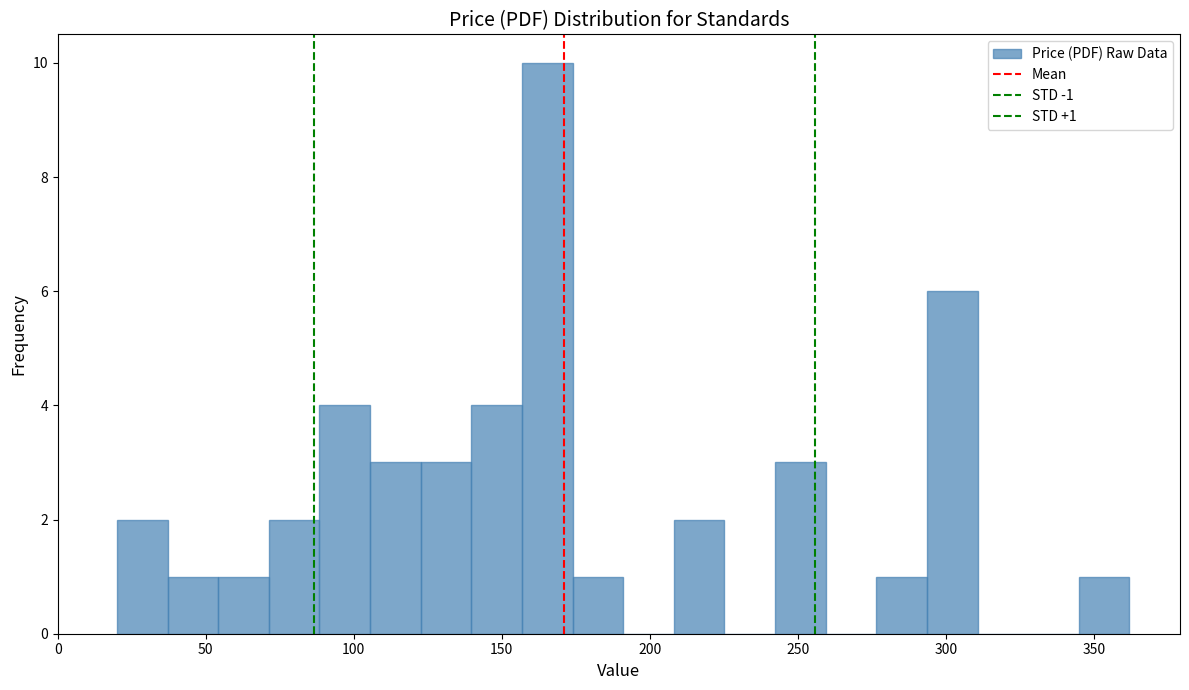

Around what value on the x-axis is the tallest bar? Give the approximate position of its centre, as read against the axis.

165